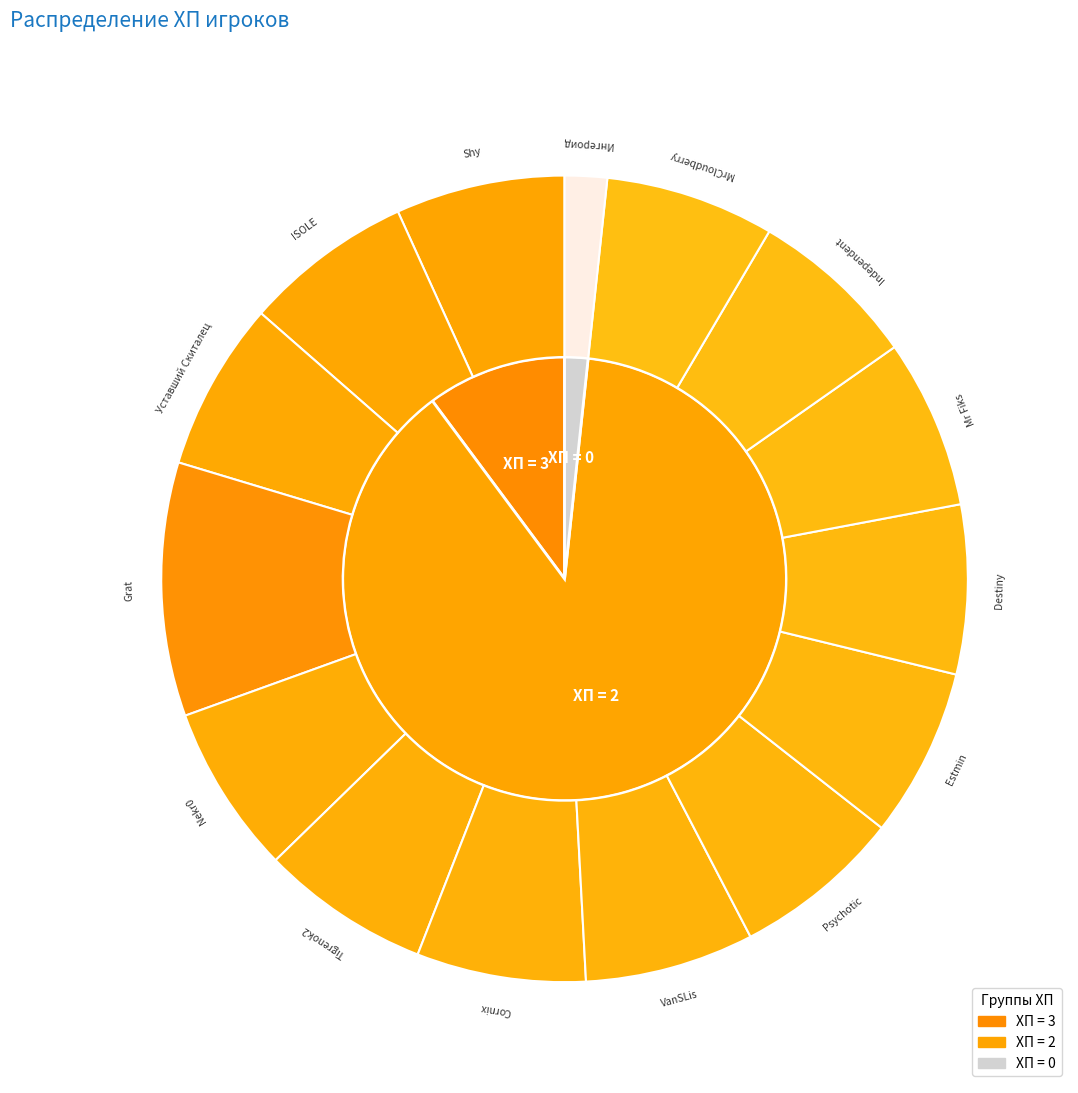

Which category has the biggest portion of the pie?

Grat